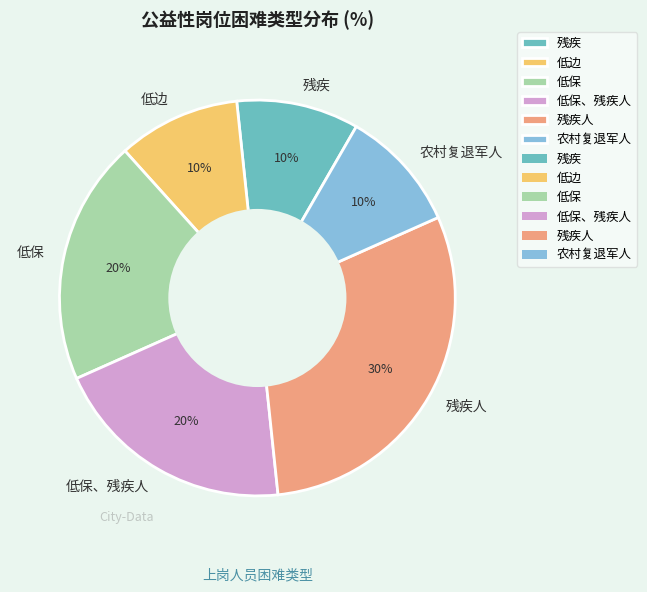

To the nearest percent, what is the average slice percentage?

17%